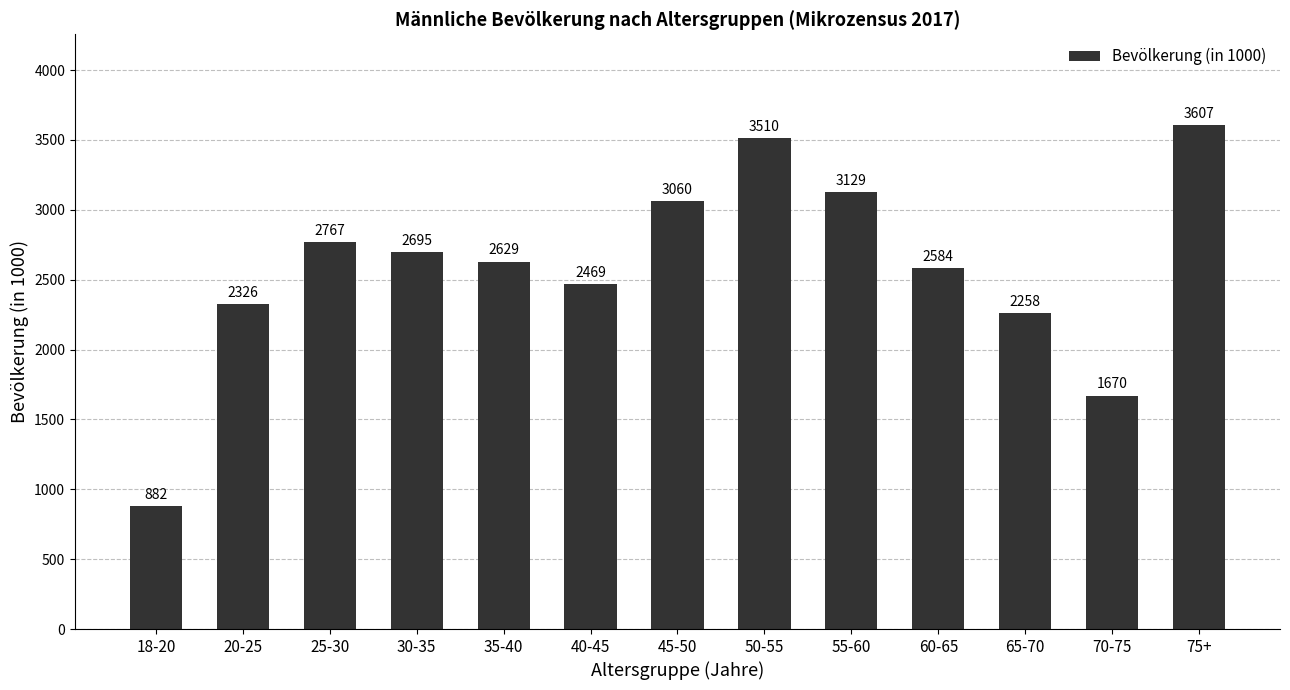

Rank the categories by value from lowest to highest.

18-20, 70-75, 65-70, 20-25, 40-45, 60-65, 35-40, 30-35, 25-30, 45-50, 55-60, 50-55, 75+